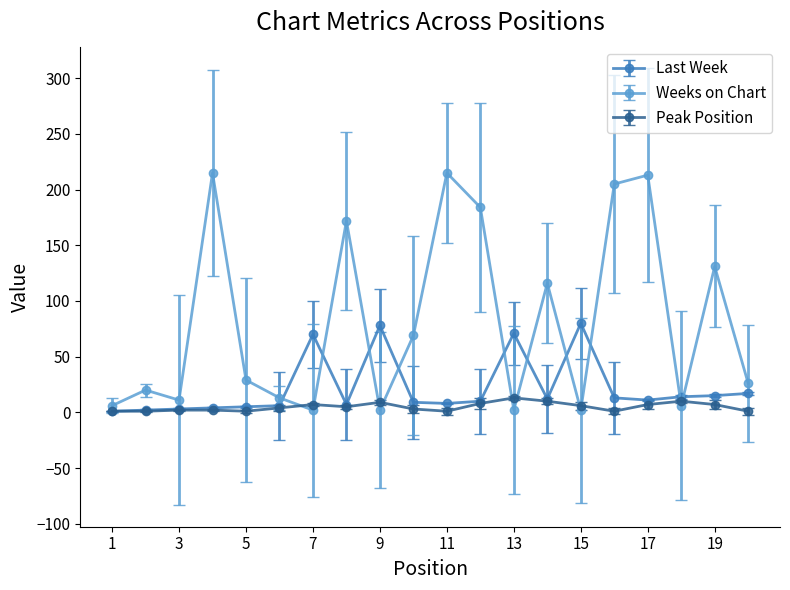

How many lines are shown in the chart?

3